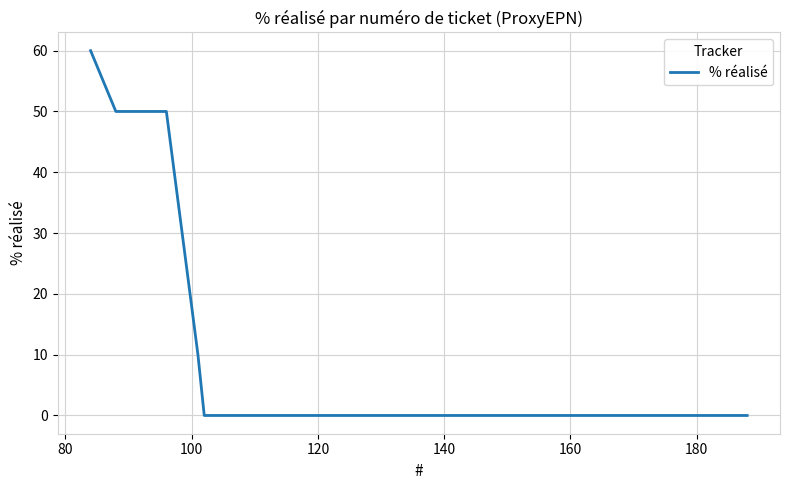

What is the sum of all values?

170